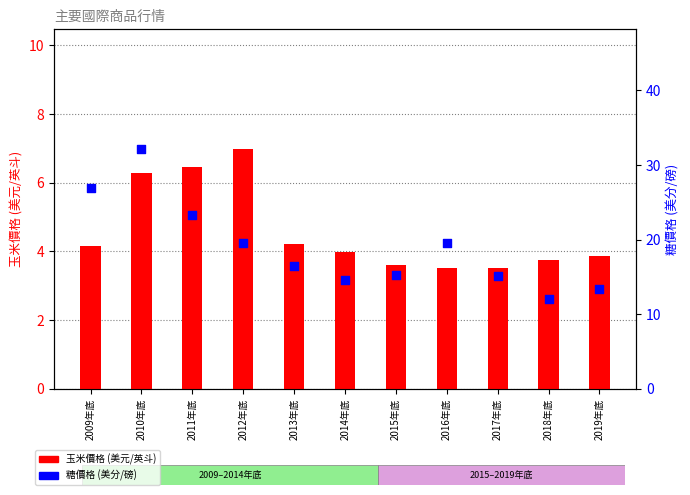

At how many categories does at least one series exceed 31?

1